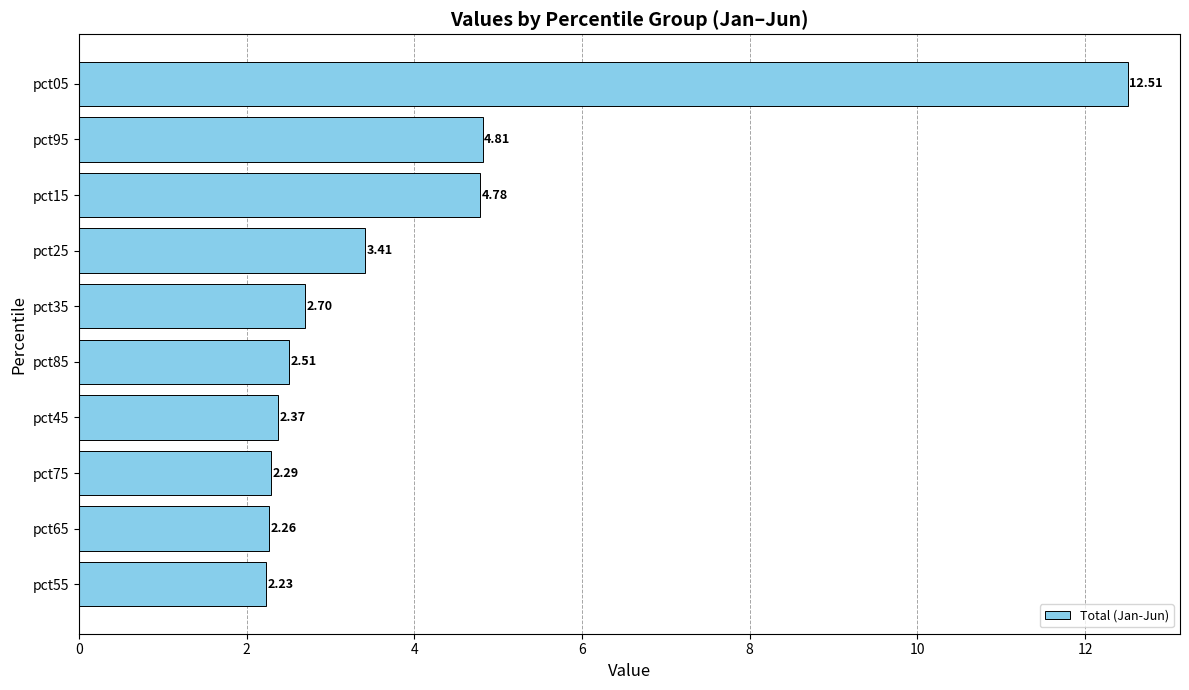

What is the ratio of the value at pct55 to the value at pct65?

1.0